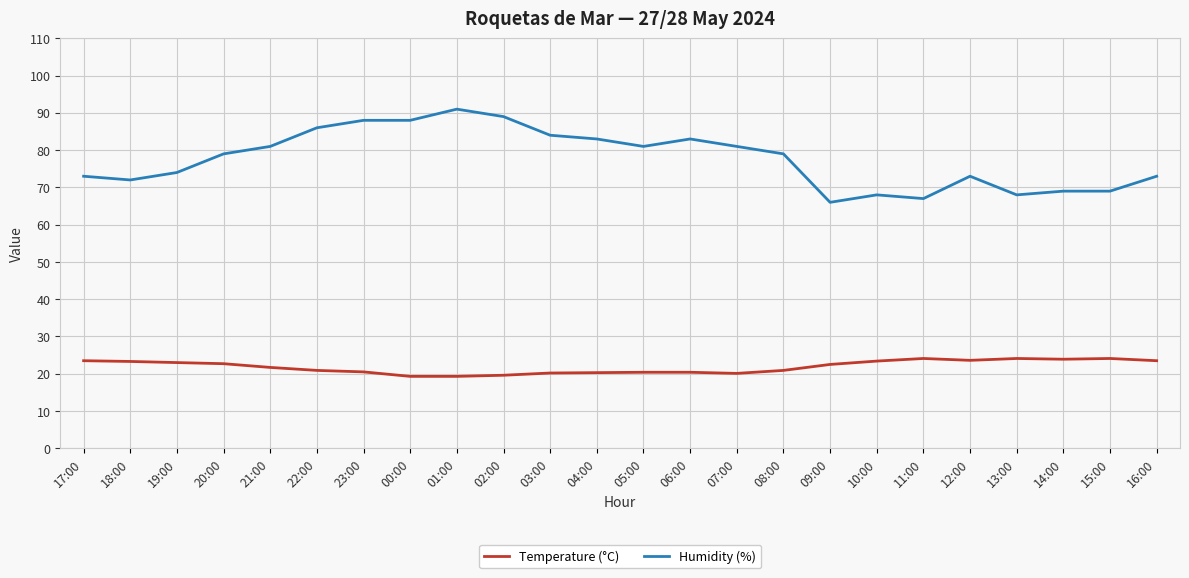

What is the difference between the Temperature (°C) values at 14:00 and 01:00?

4.6